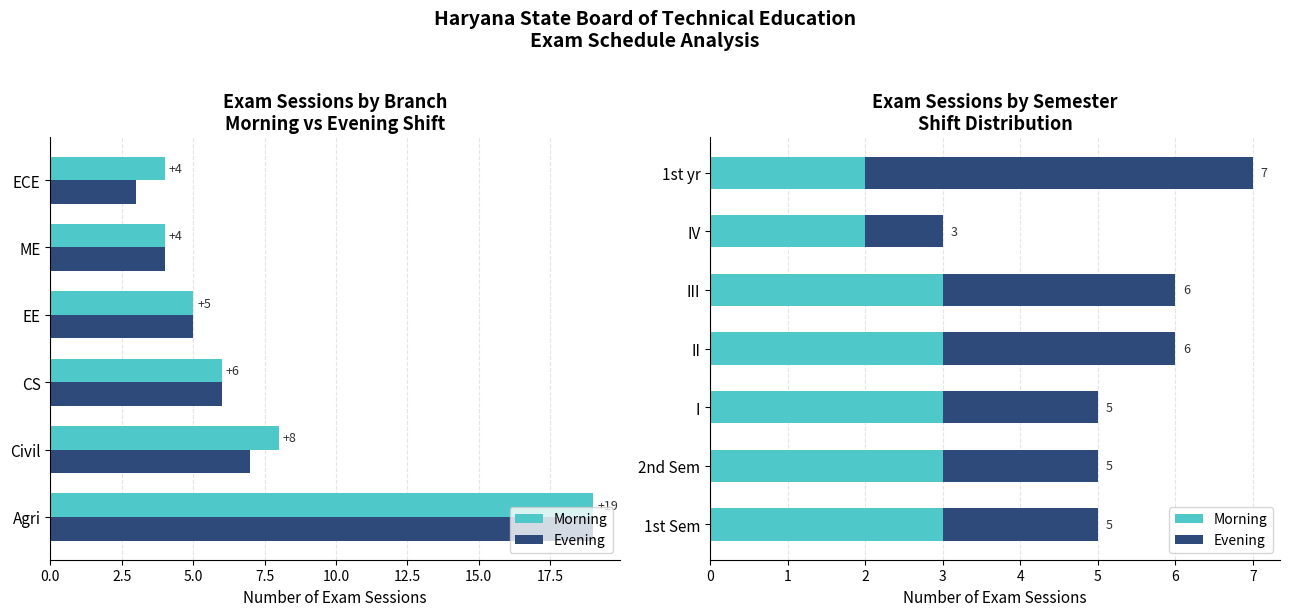

Which series has the largest range (max minus min)?

Evening